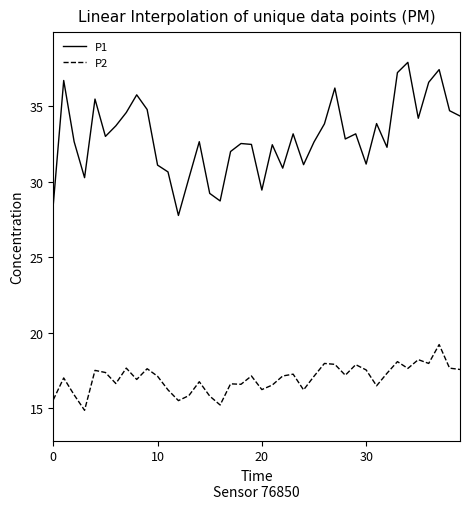

True or false: P2 has more than 1 interior local peaks.

True